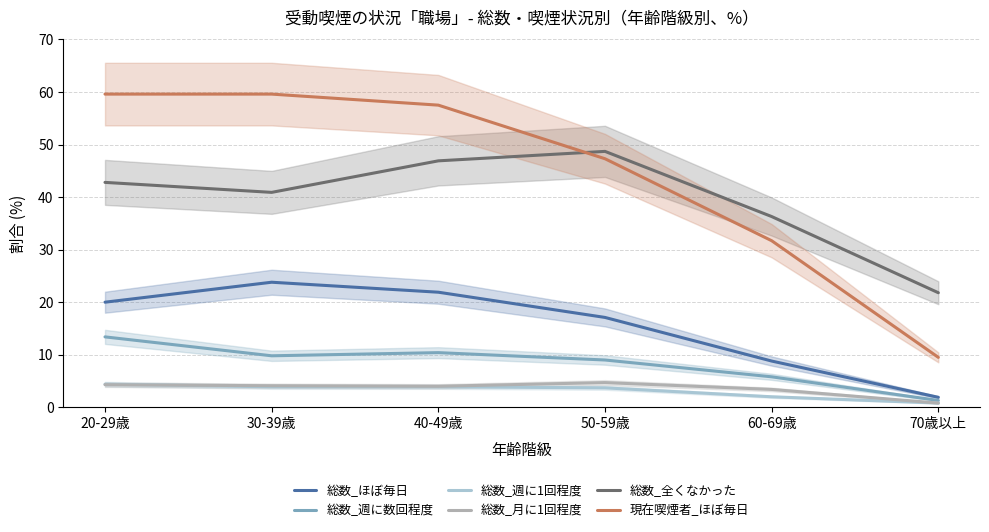

Which series has the largest total across all categories?

現在喫煙者_ほぼ毎日